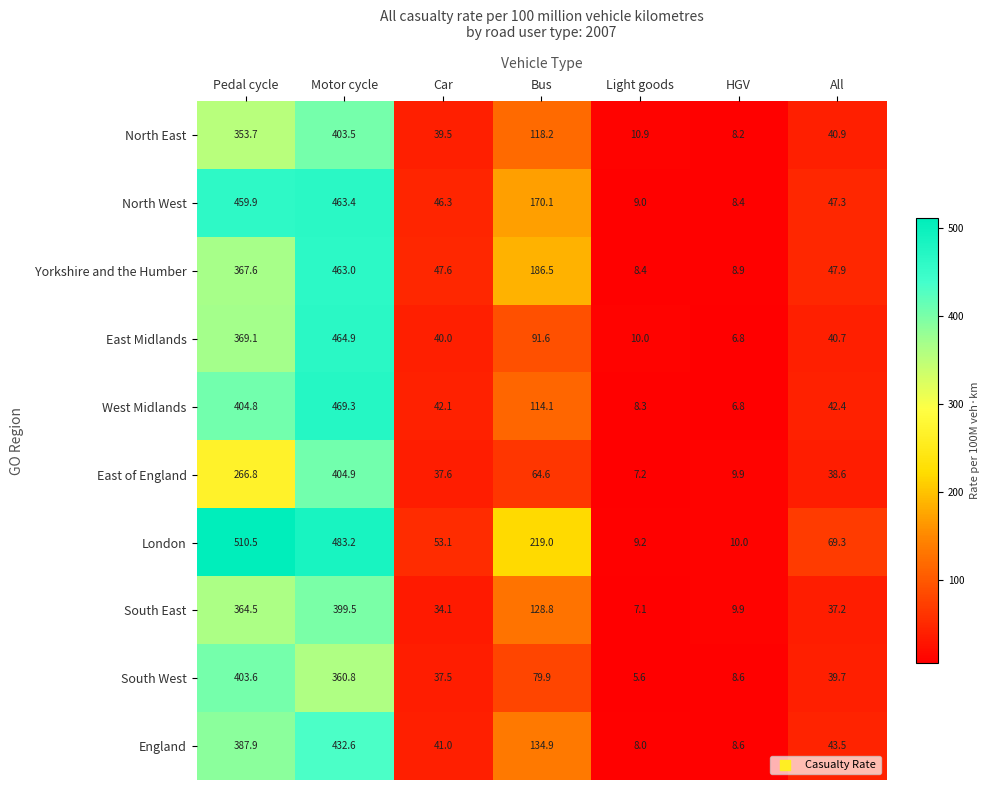

At which category is the sum across all series the highest?

Motor cycle